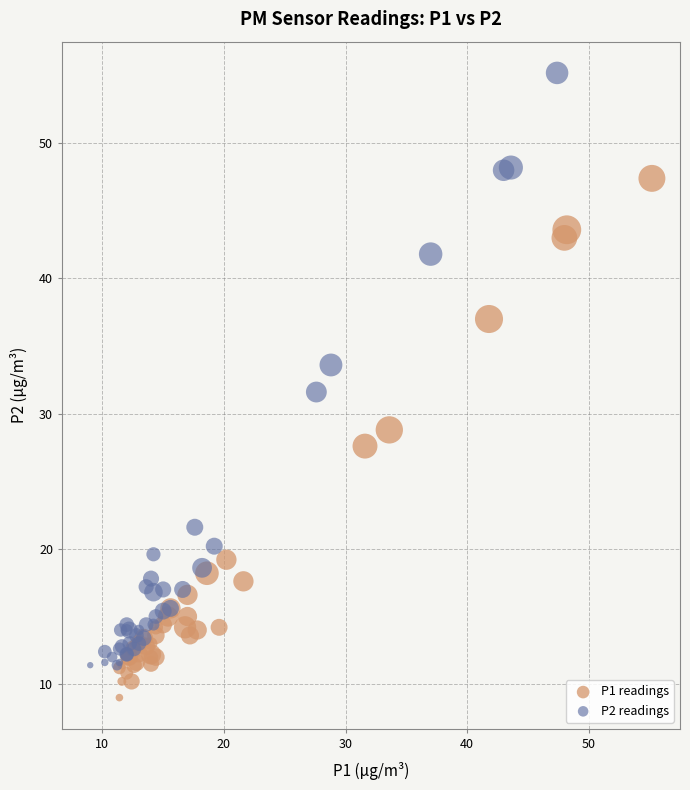

Which series contains the highest Y value?

P2 readings